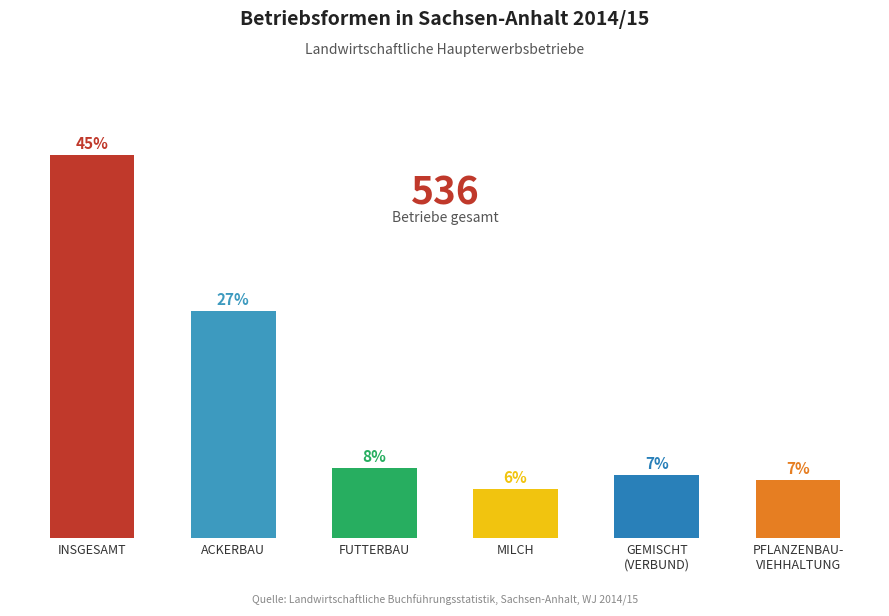

Rank the categories by value from highest to lowest.

INSGESAMT, ACKERBAU, FUTTERBAU, GEMISCHT
(VERBUND), PFLANZENBAU-
VIEHHALTUNG, MILCH